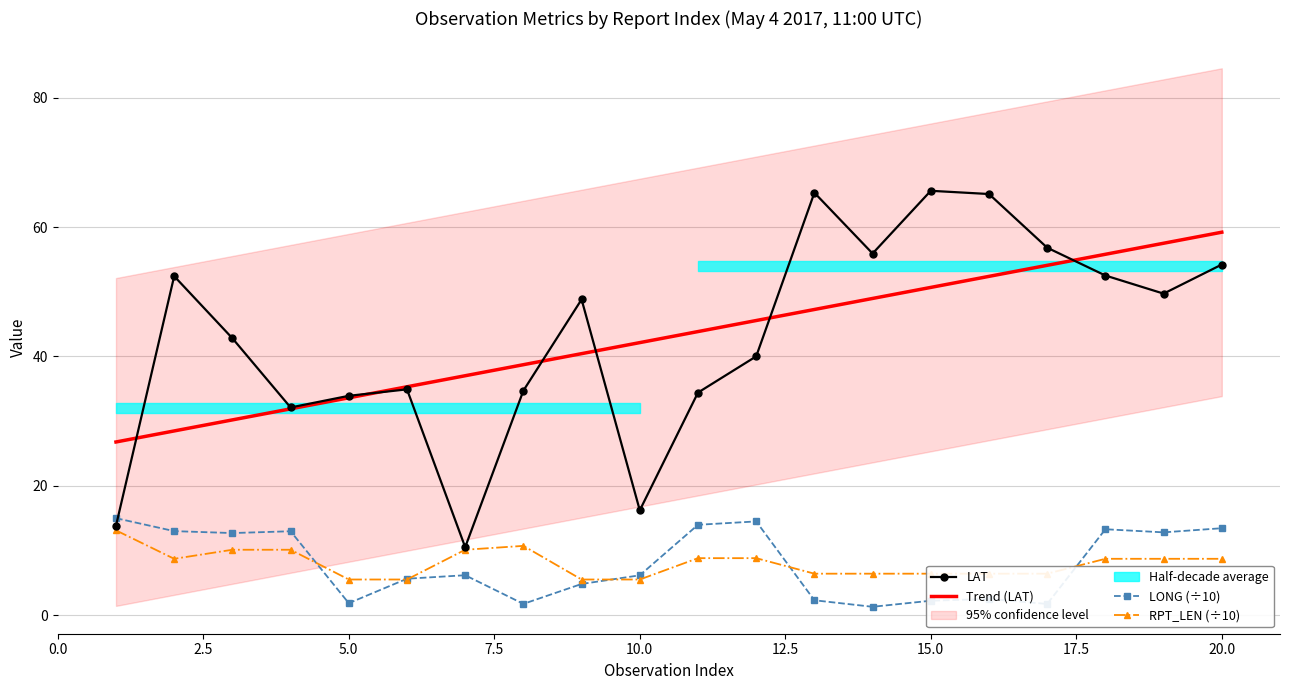

How many categories are shown in the chart?

20